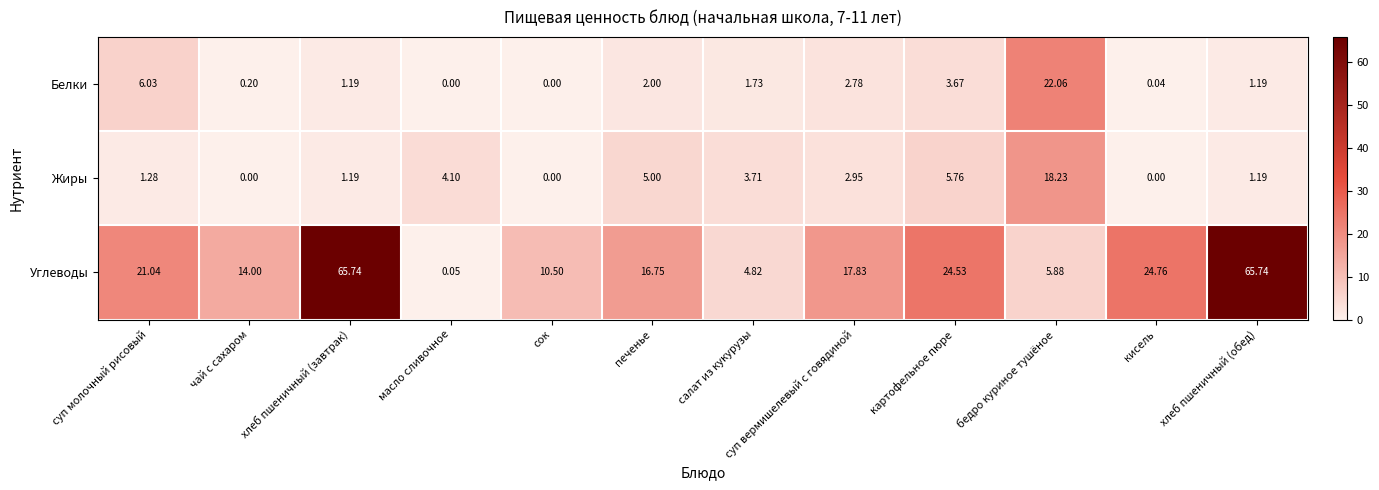

Which series has the largest total across all categories?

Углеводы